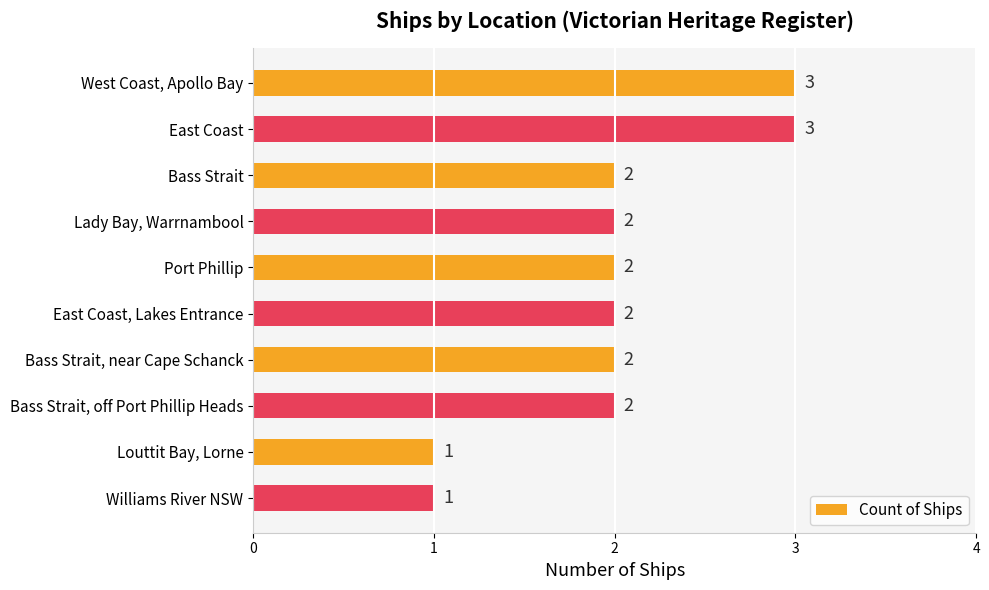

Approximately how many times larger is the value at Bass Strait compared to Port Phillip?

1.0